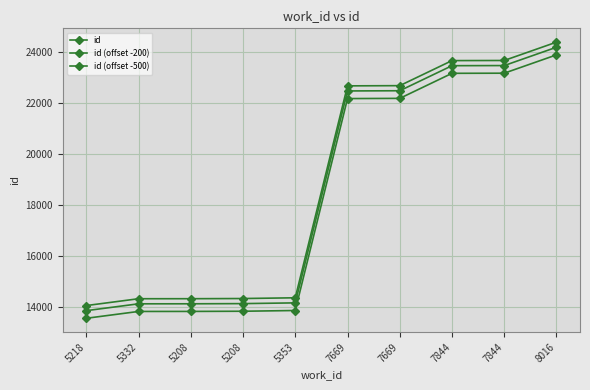

The id (offset -200) series shows 14145 at 5353. True or false?

True